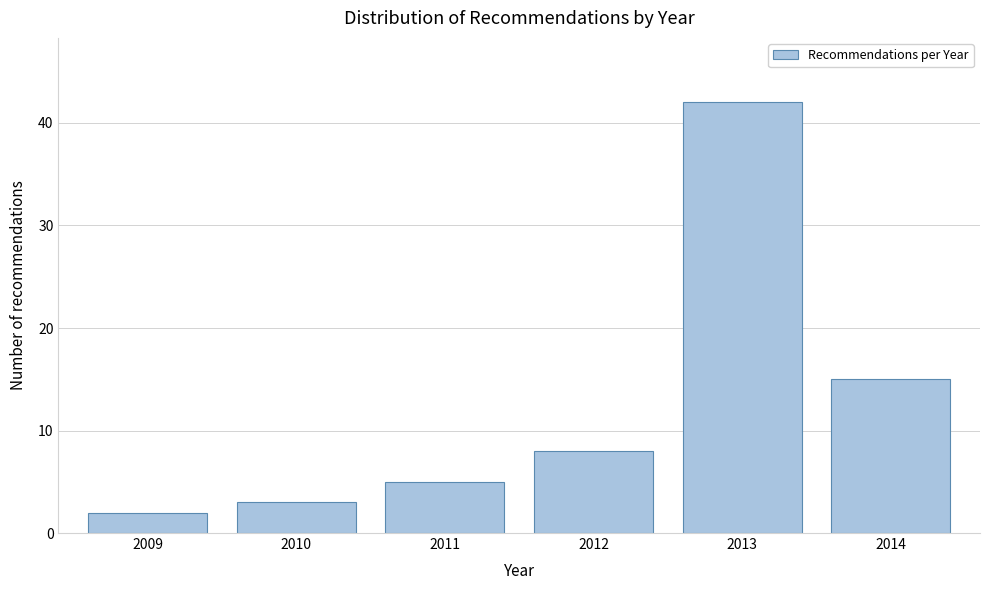

Reading left to right, transcribe all the data shown in this chart.

2009=2	2010=3	2011=5	2012=8	2013=42	2014=15